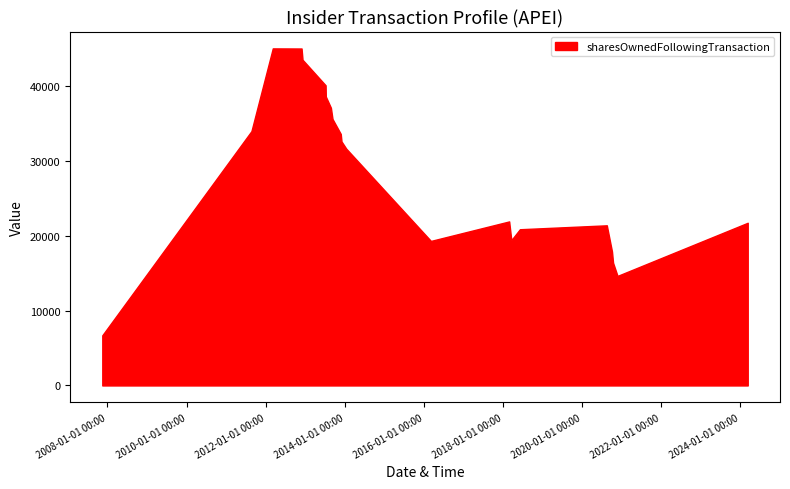

What is the difference between the maximum and minimum values?

38341